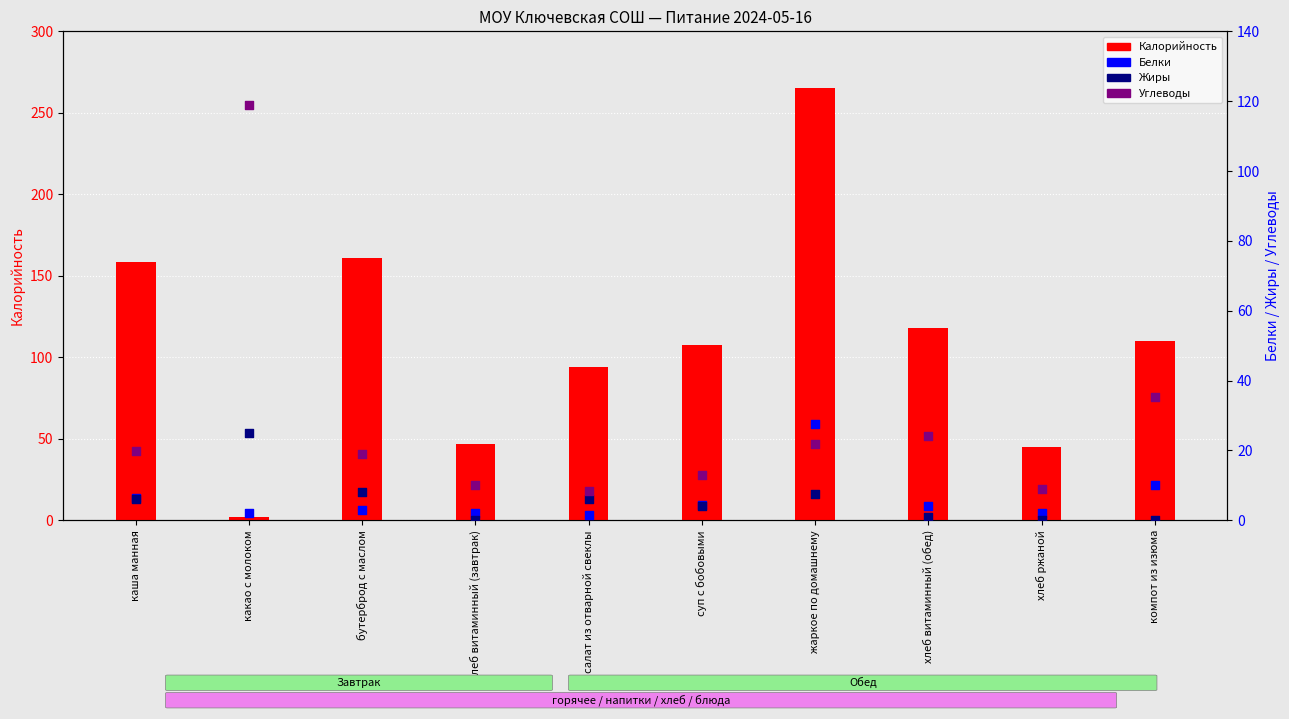

Which series has the largest Y range (max minus min)?

Калорийность